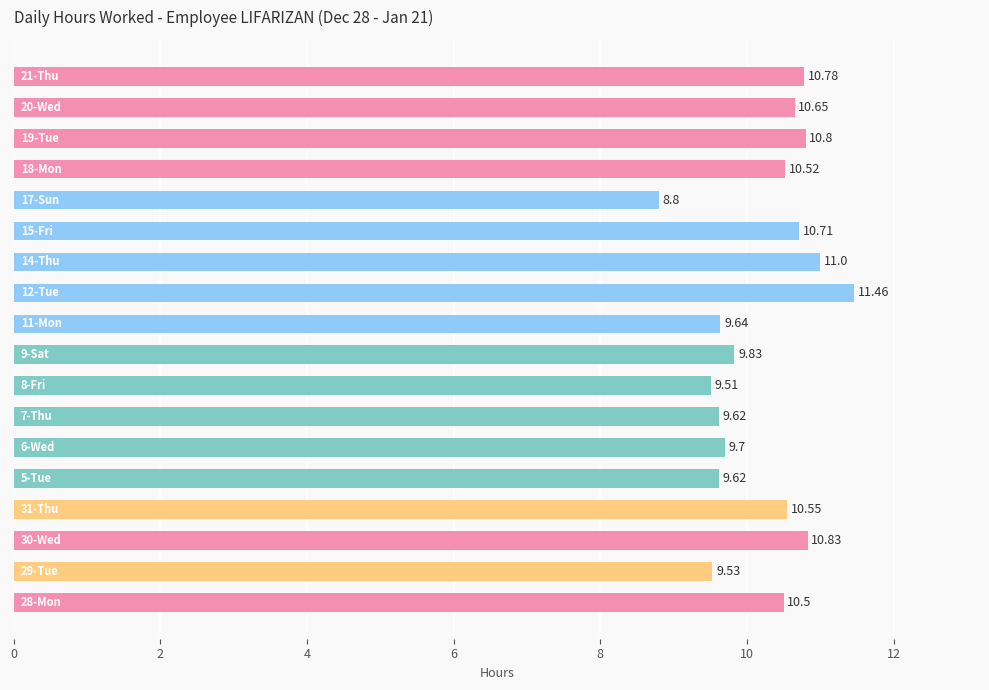

What is the minimum value shown in the chart?

8.8